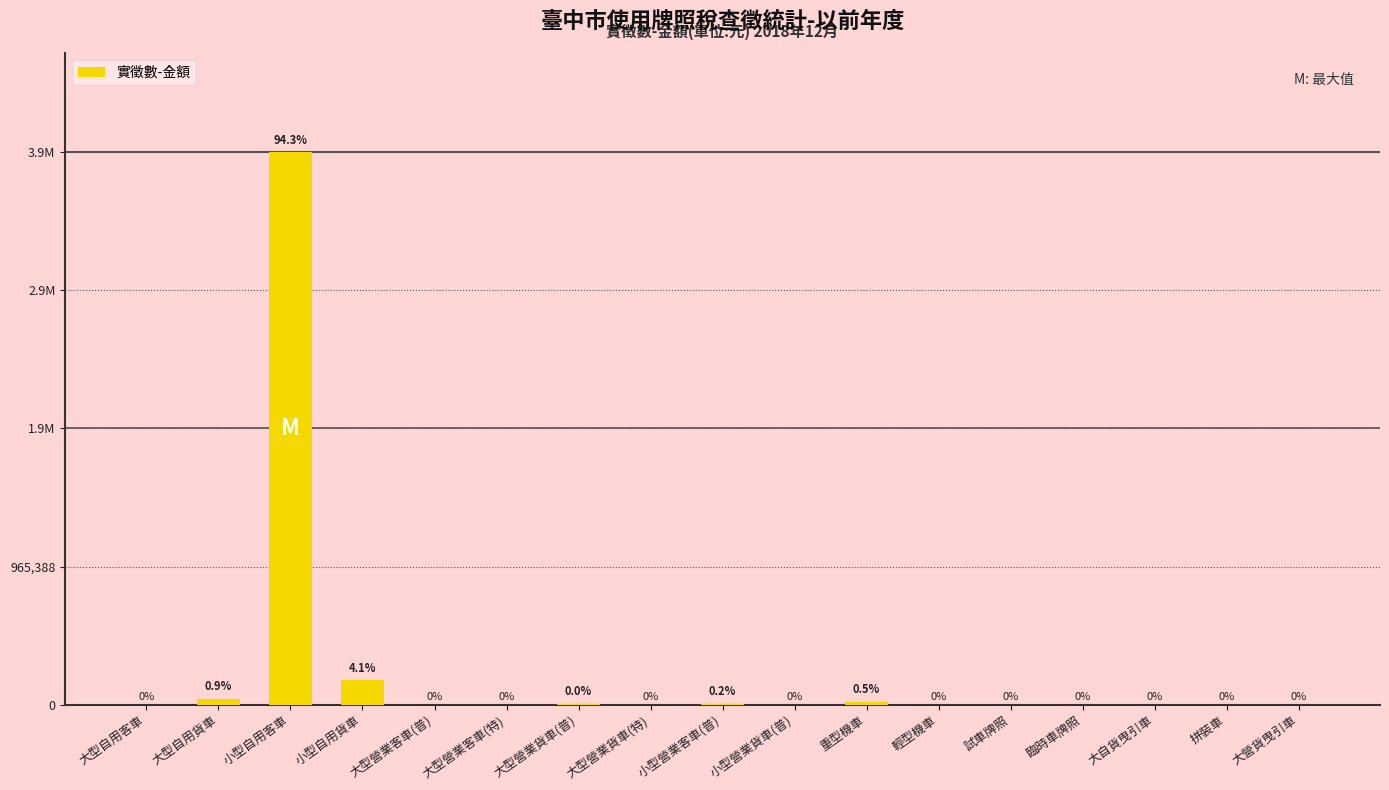

Are the bars horizontal?

No